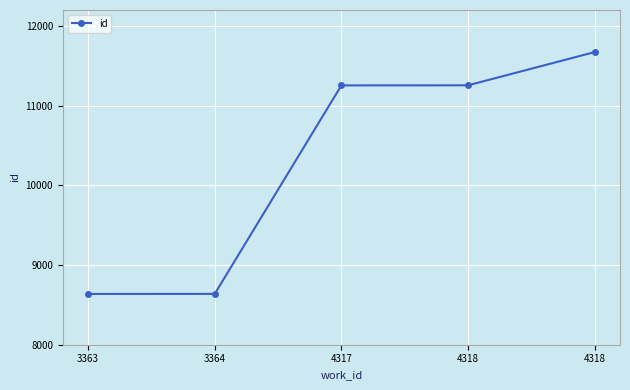

What is the change in value from 4318 to 4318?

+417